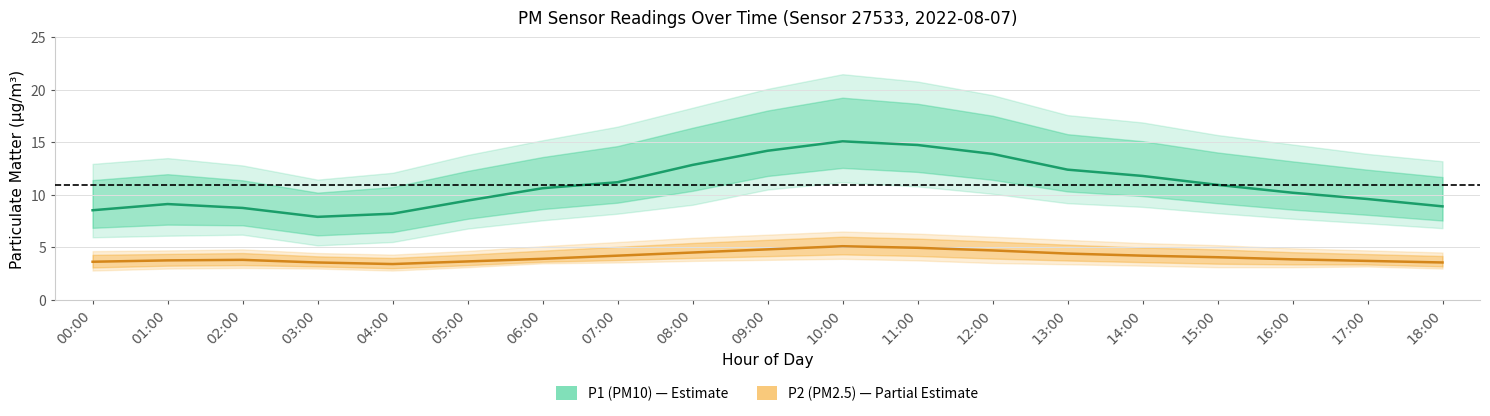

Rank the series at 13:00 from highest to lowest value.

P1 (PM10), P2 (PM2.5)